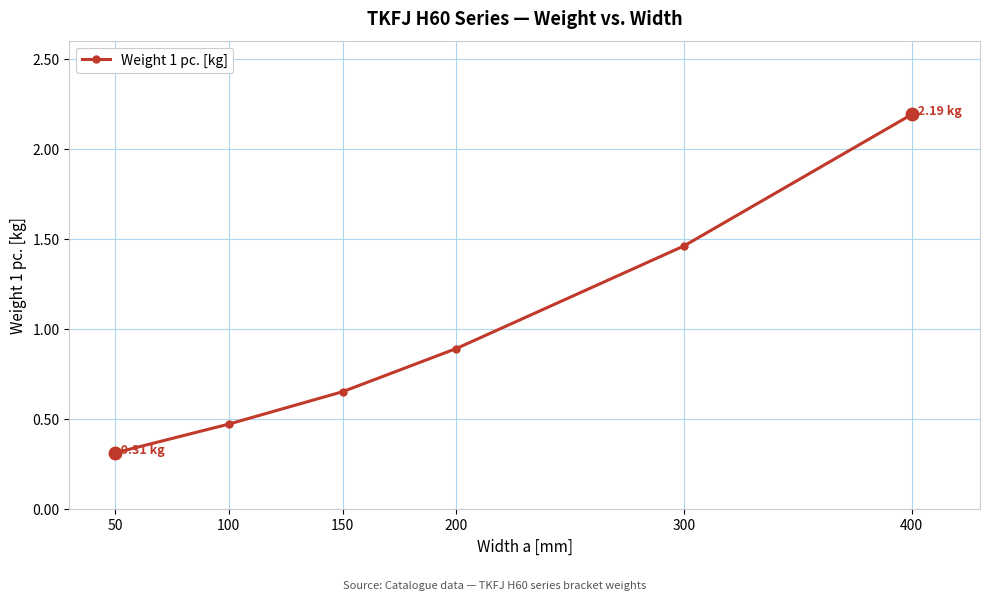

At which label is the value closest to 1?

200